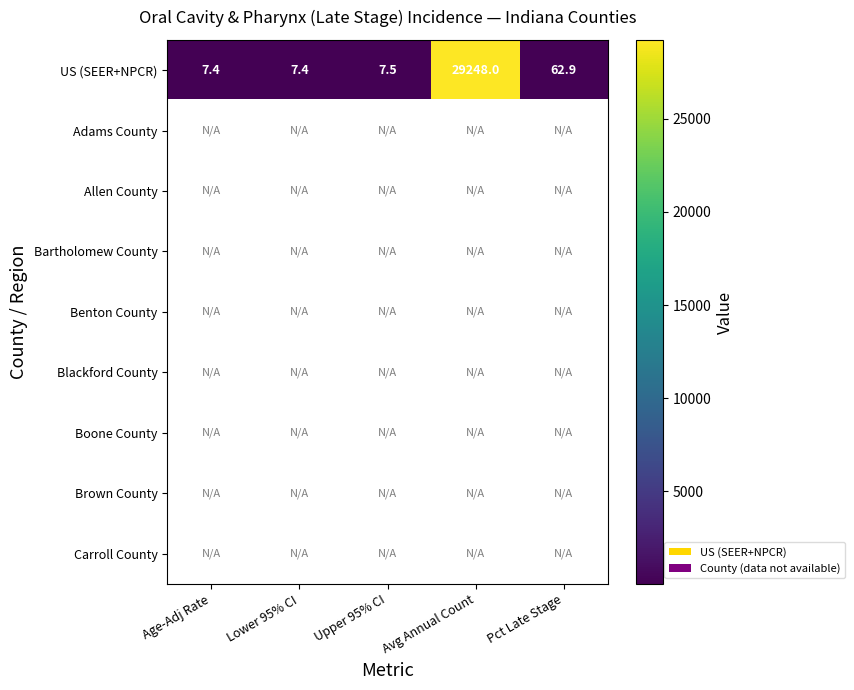

True or false: US (SEER+NPCR) has a value of 29248.0 at Avg Annual Count.

True